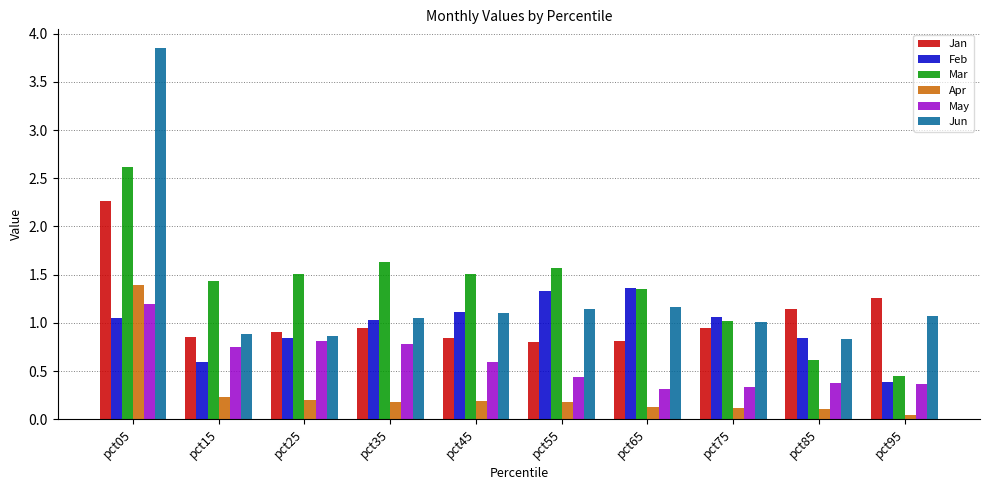

The value of Jan at pct85 is 1.1. True or false?

True